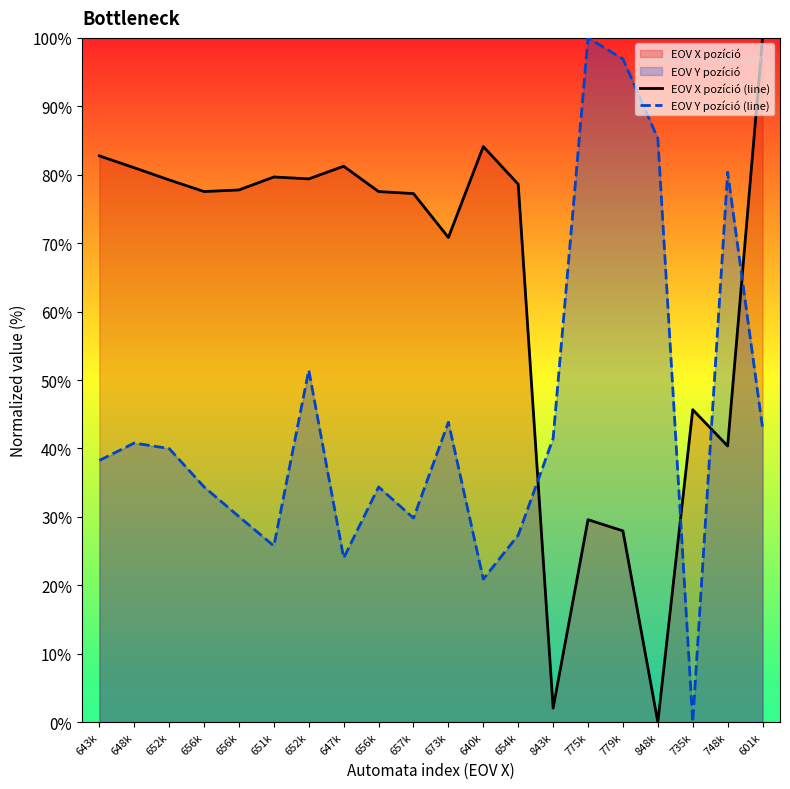

Rank the series at 673k from highest to lowest value.

EOV X pozíció (line), EOV Y pozíció (line)